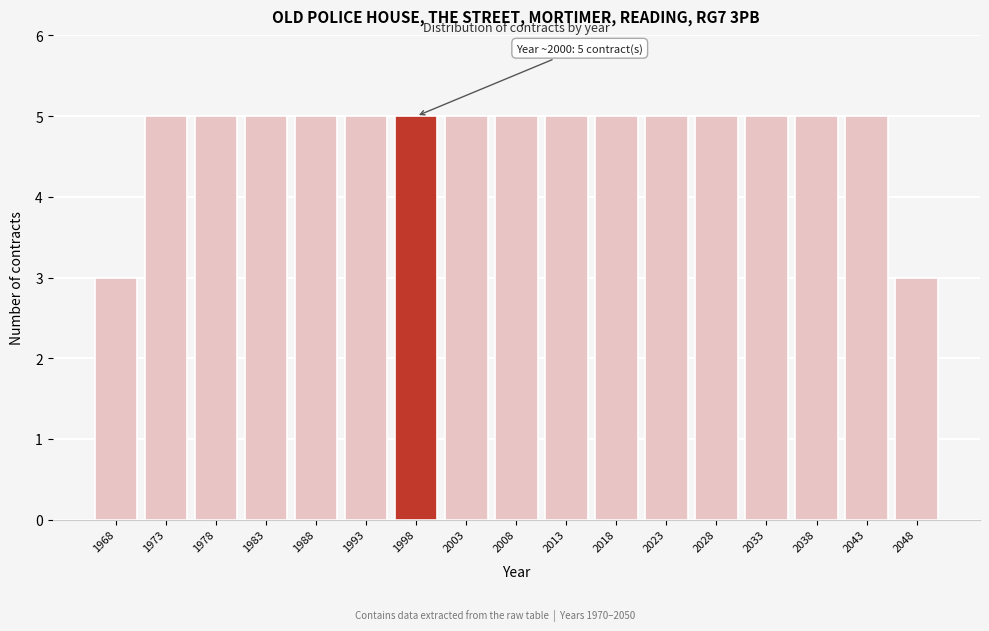

Reading left to right, extract all data points from this chart.

3	5	5	5	5	5	5	5	5	5	5	5	5	5	5	5	3